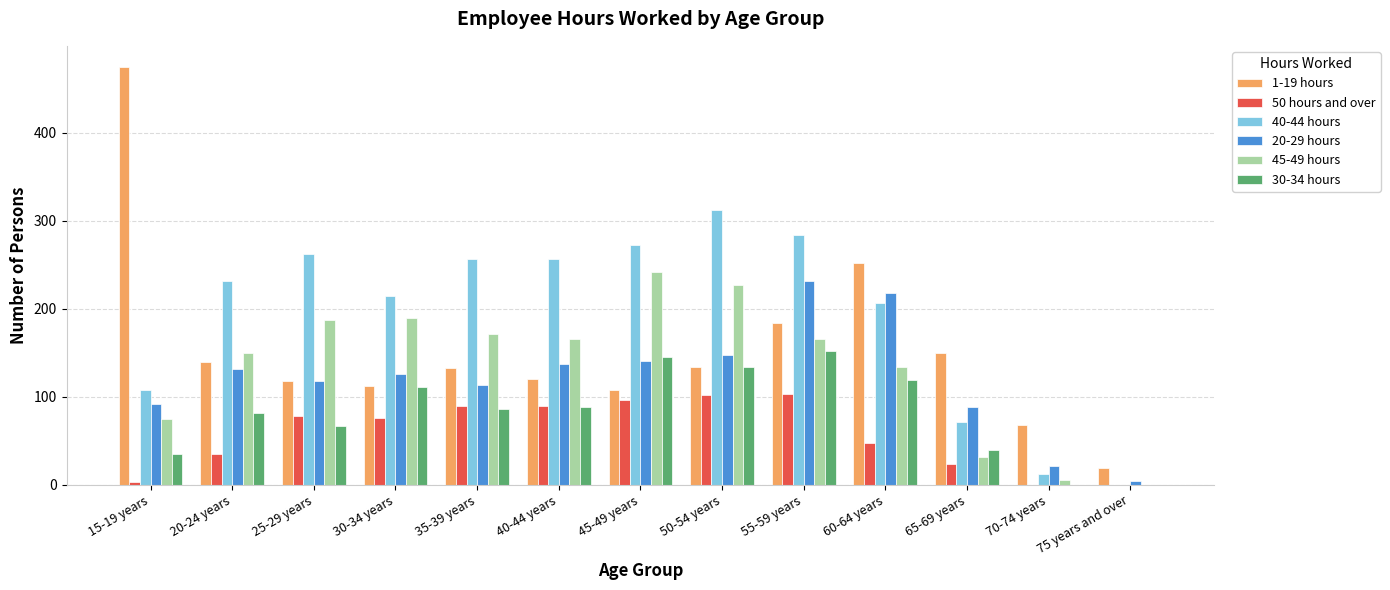

Which category has the highest value across all series?

15-19 years